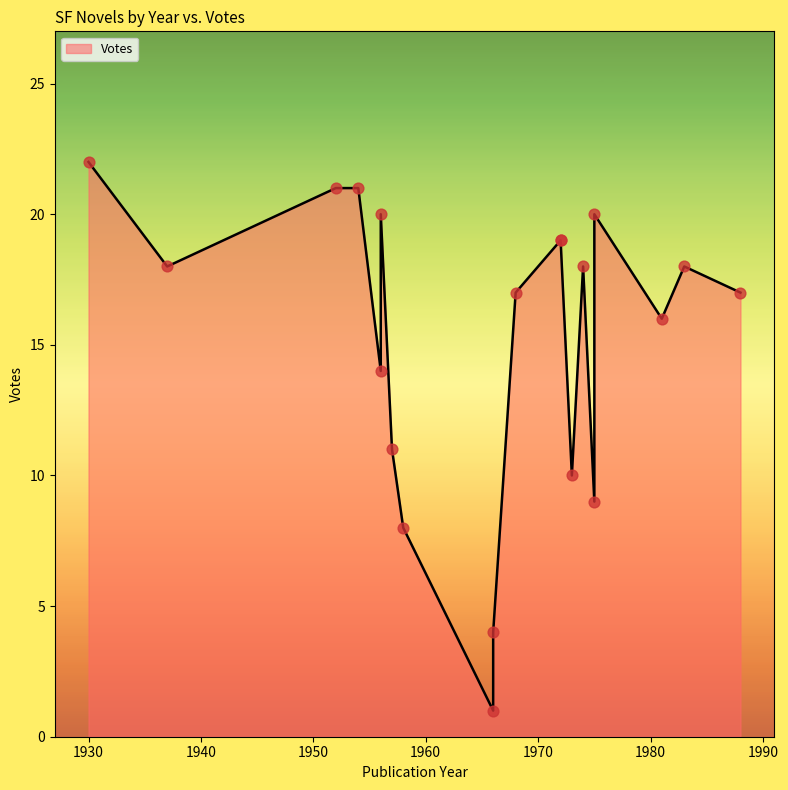

Between 1983 and 1988, which is larger?

1983